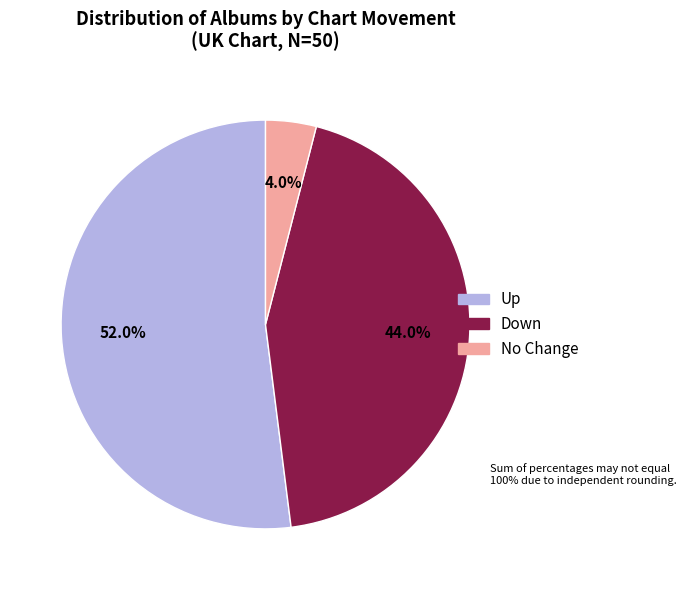

How many segments does this pie chart have?

3